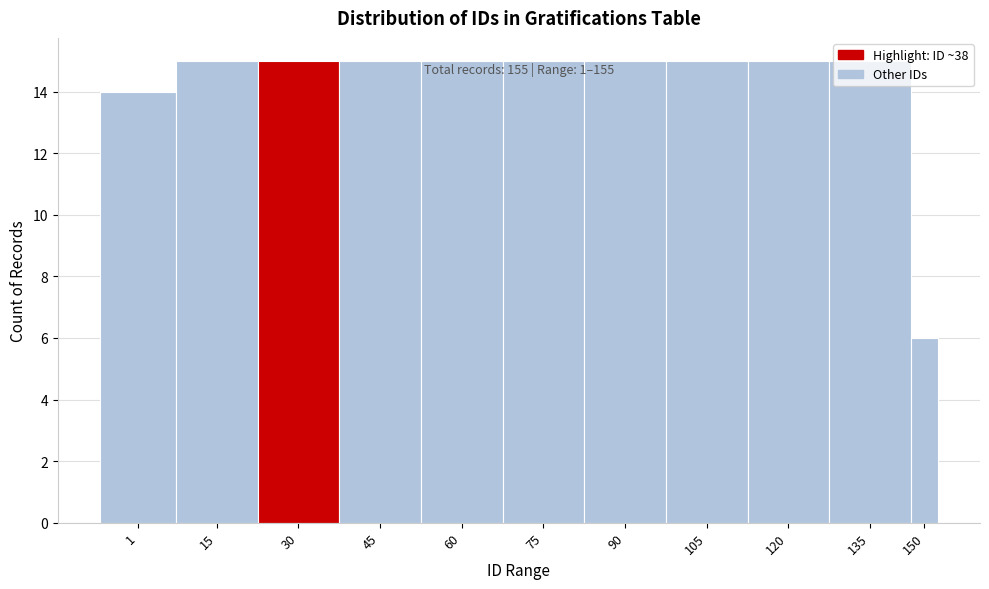

What is the average value?

14